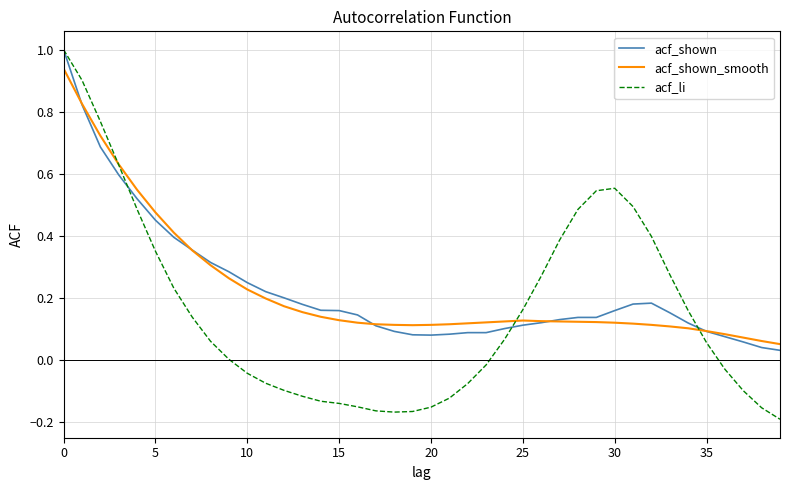

In acf_li, how many points are higher than both neighbors (excluding endpoints)?

1